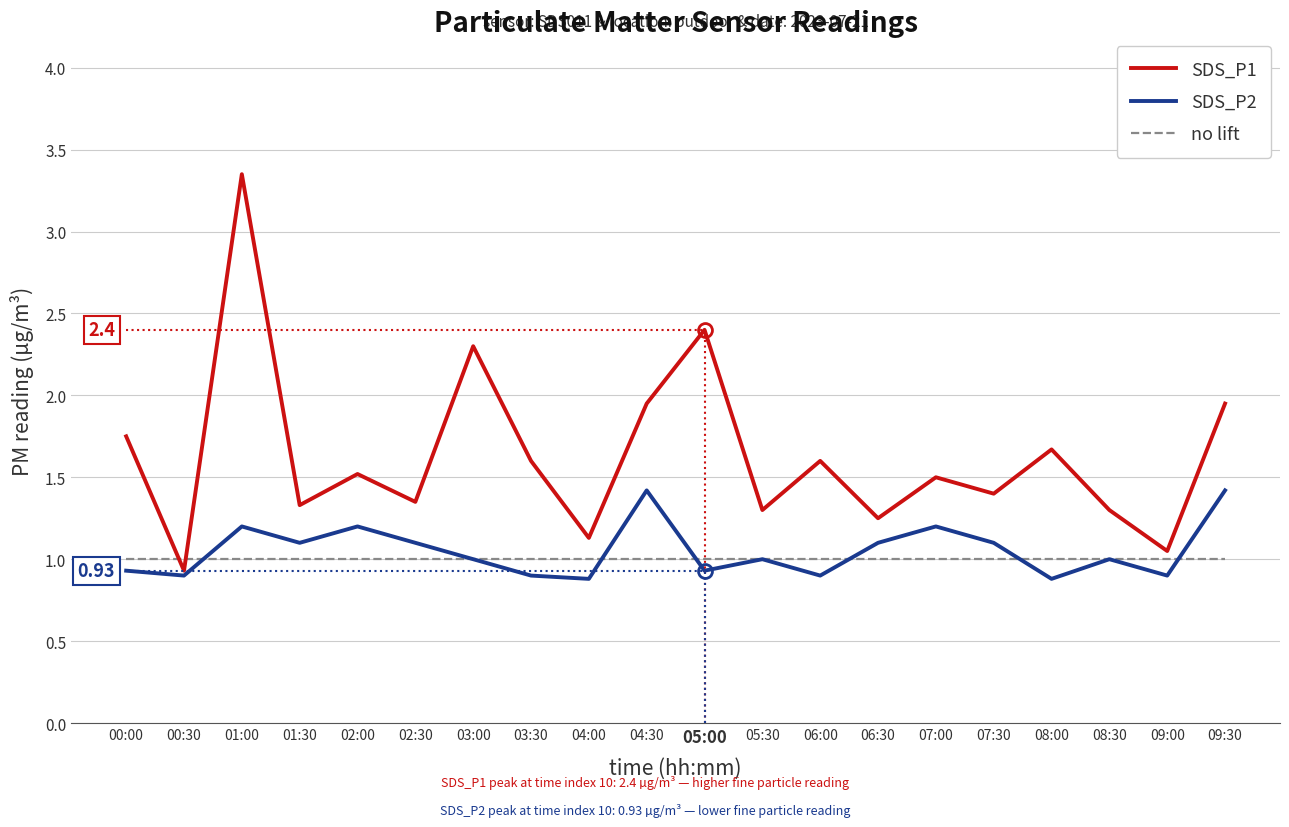

Is the value of SDS_P2 at 05:00 greater than the value of no lift at 02:30?

No